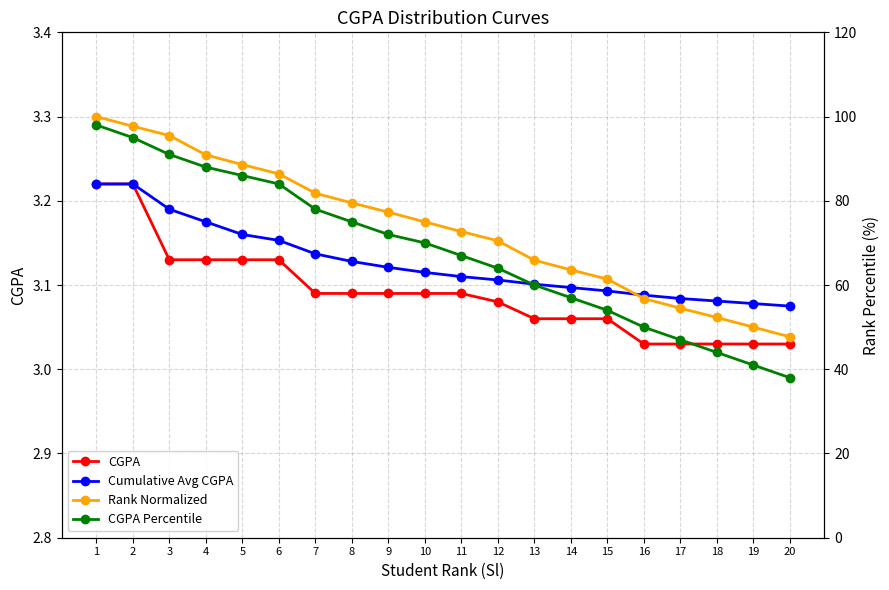

Which series changed the most between 7 and 13?

CGPA Percentile